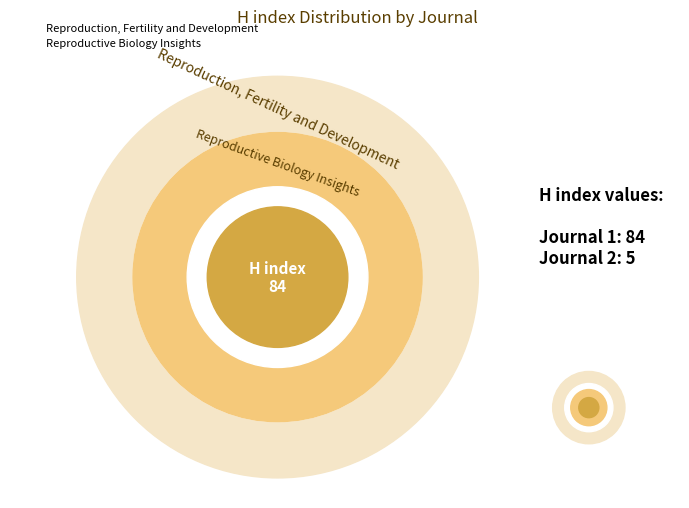

Does Reproduction, Fertility and Development represent more than half of the total?

Yes